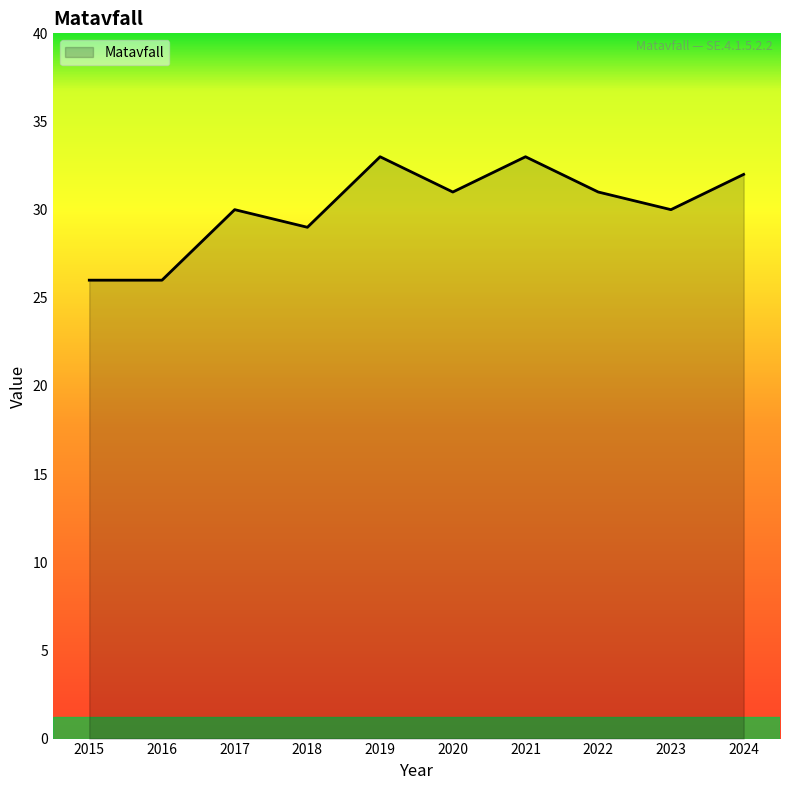

True or false: the data shows 31 at 2020.

True